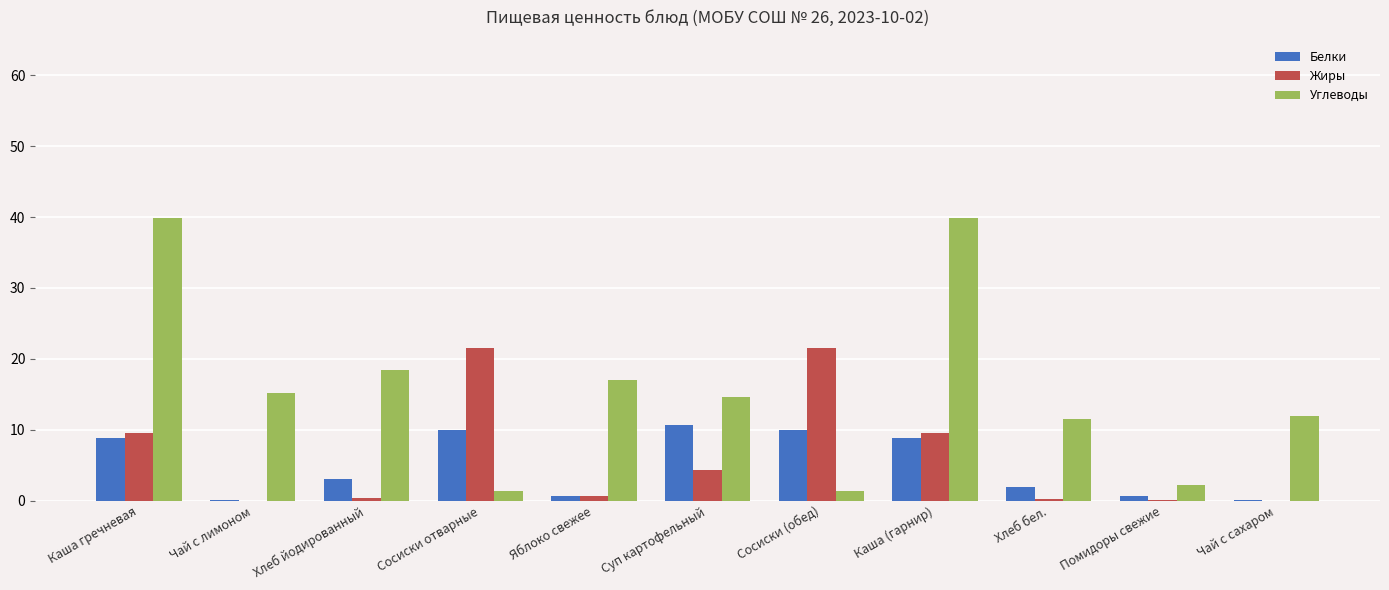

What is the maximum value shown in the chart?

39.9